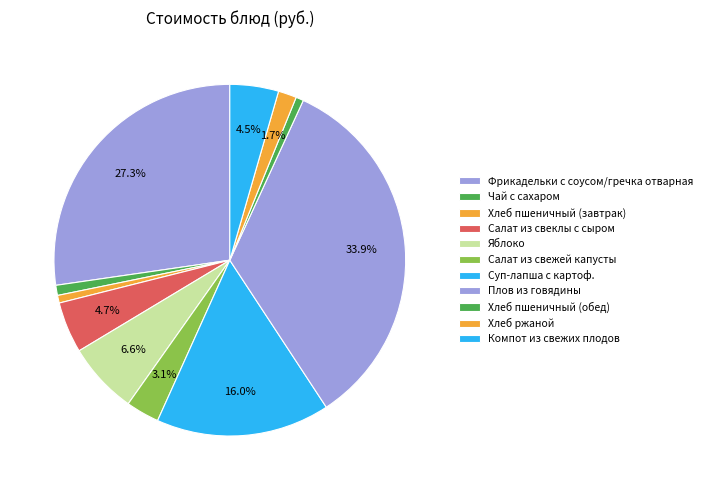

Count the number of slices in the pie.

11